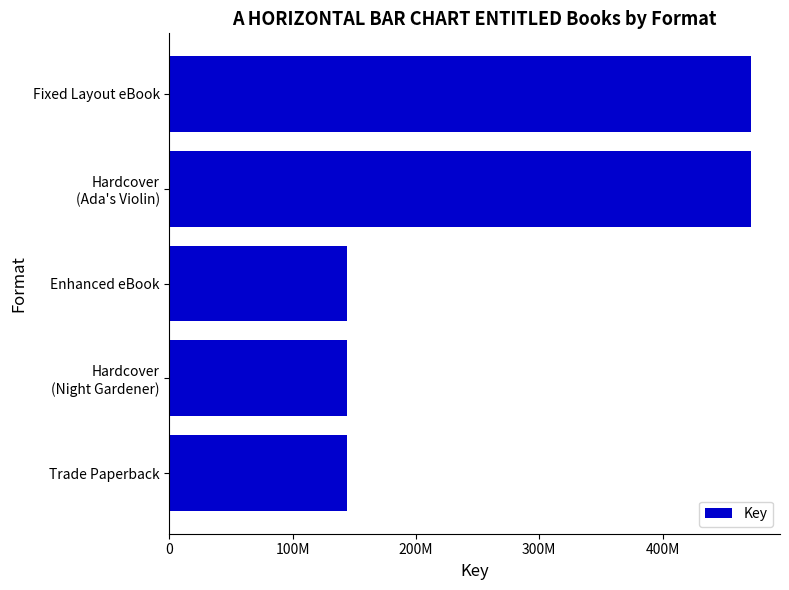

What is the greatest value displayed?

471633004